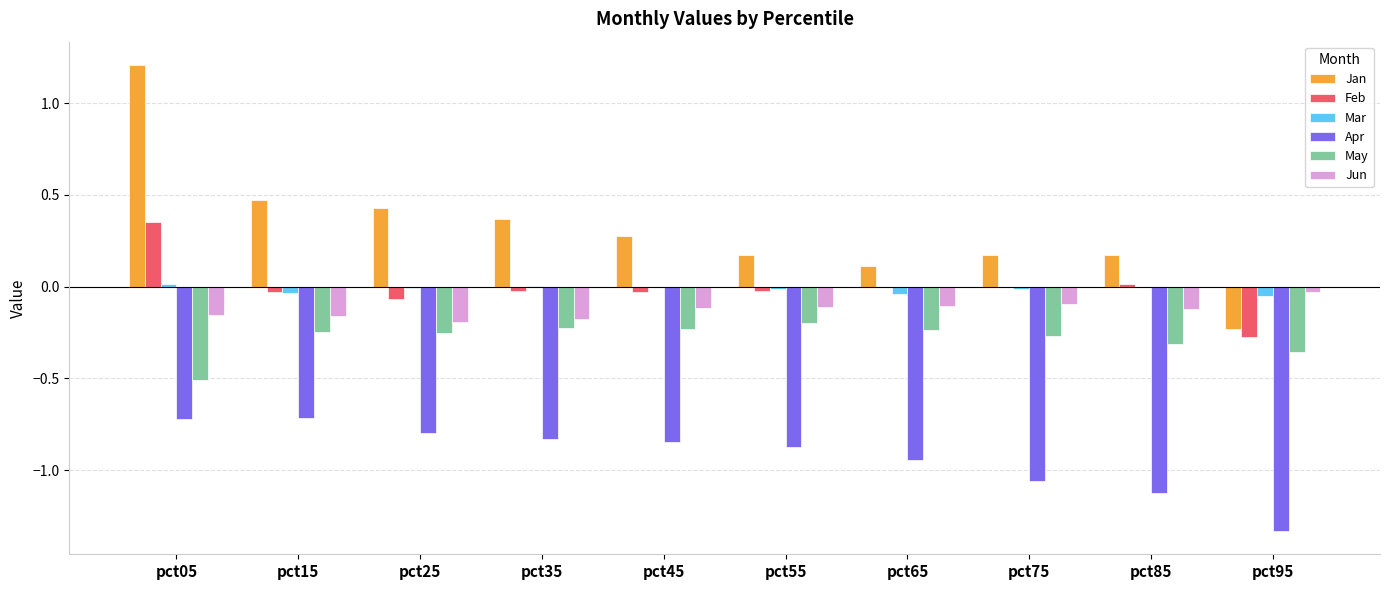

What is the sum of all May values?

-2.8